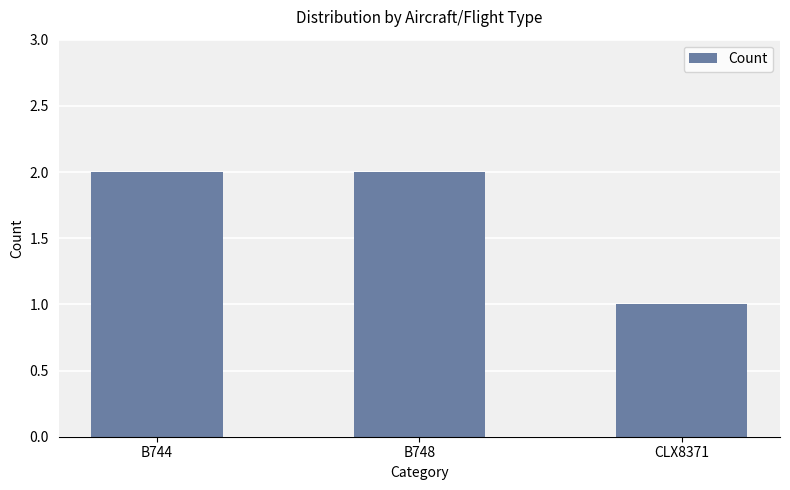

Reading right to left, list all the values displayed in this chart.

1	2	2